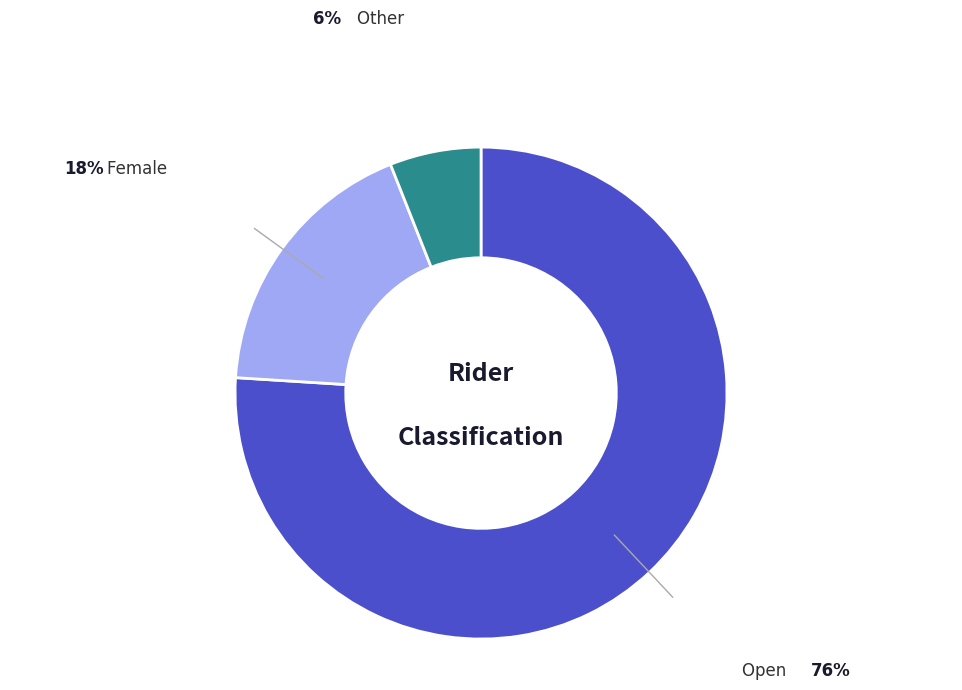

Is there any slice that represents more than half of the pie?

Yes